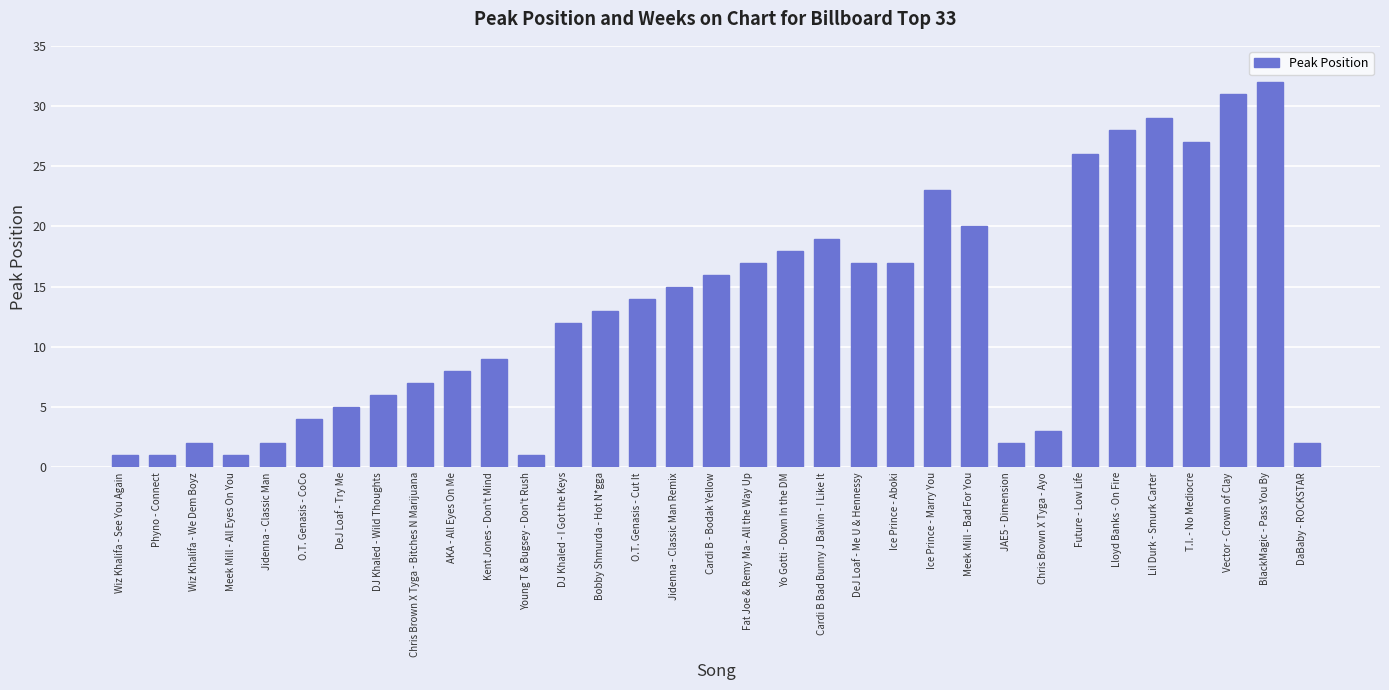

Between Jidenna - Classic Man and Fat Joe & Remy Ma - All the Way Up, which is larger?

Fat Joe & Remy Ma - All the Way Up